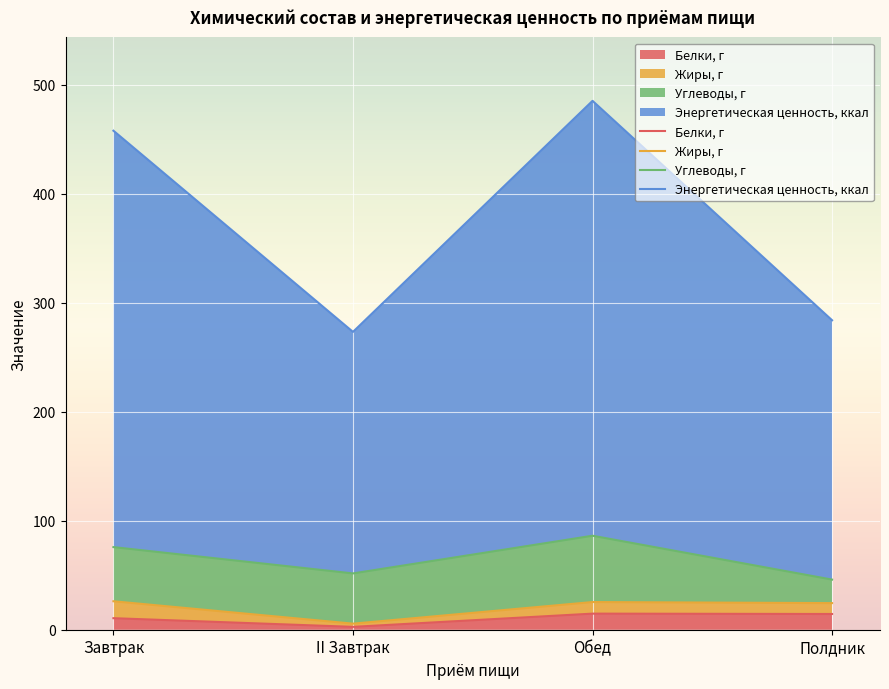

What position from the right is Полдник?

1